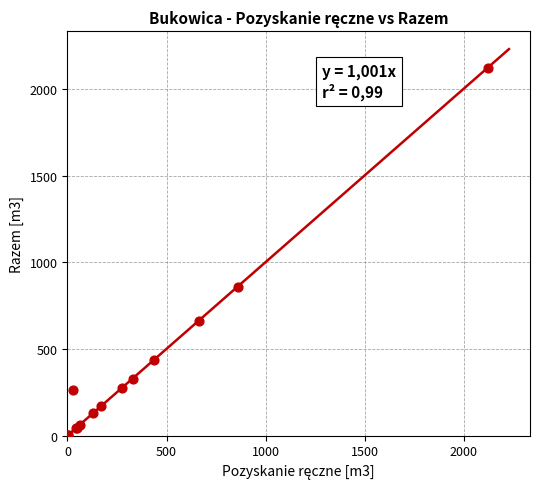

What Y value in the scatter plot is closest to 1063?

859